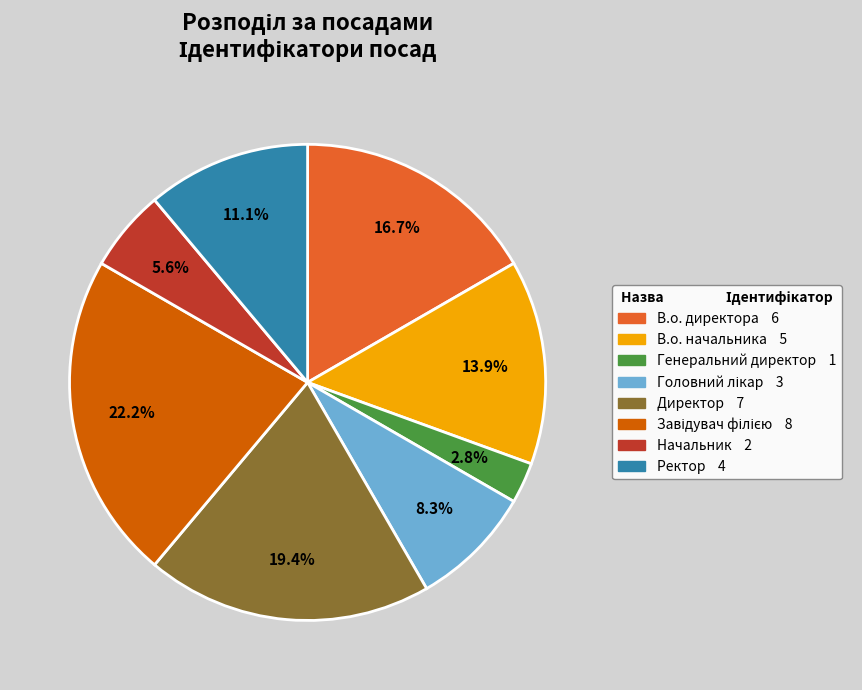

Is there any slice that represents more than half of the pie?

No